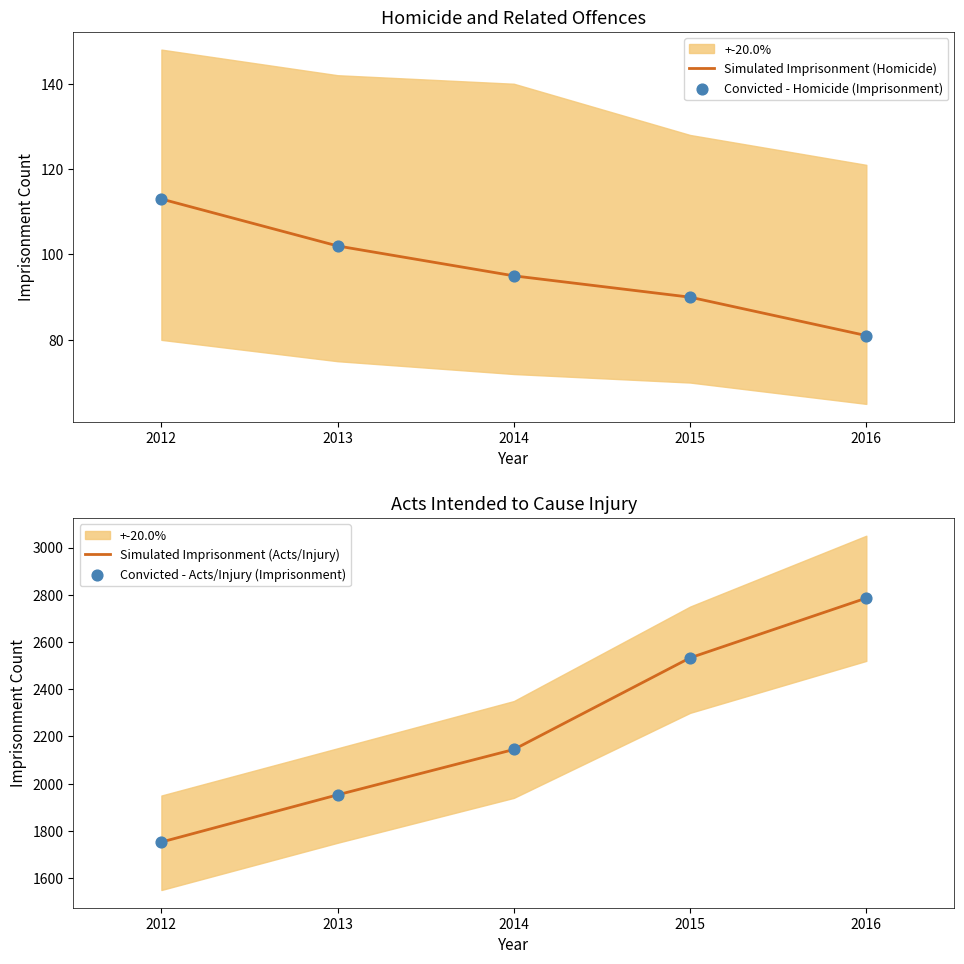

Is the value of Simulated Imprisonment (Homicide) at 2013 greater than the value of Convicted - Acts/Injury (Imprisonment) at 2012?

No